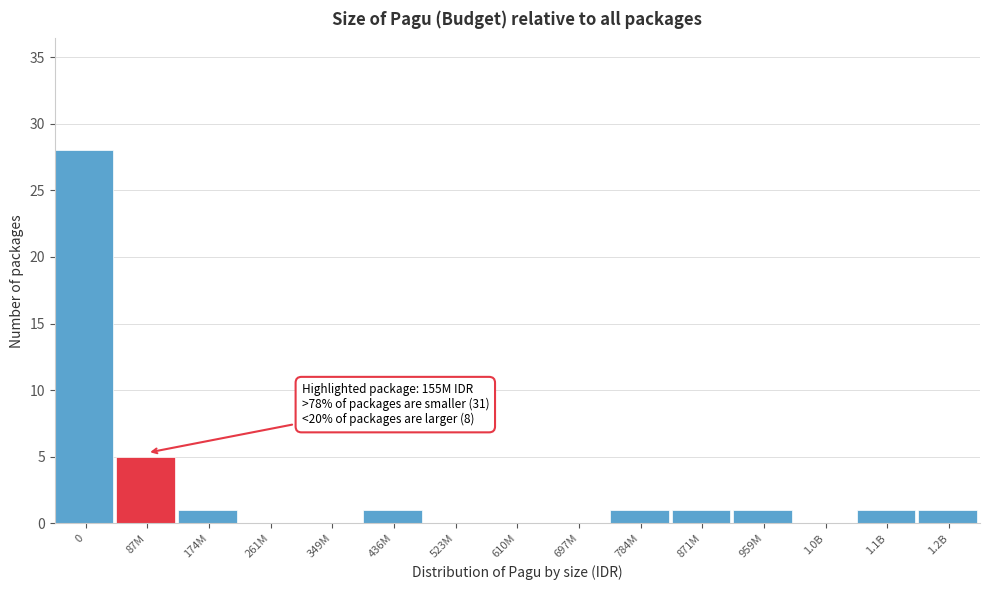

Reading left to right, what are all the values shown in this chart?

0=28	87M=5	174M=1	261M=0	349M=0	436M=1	523M=0	610M=0	697M=0	784M=1	871M=1	959M=1	1.0B=0	1.1B=1	1.2B=1